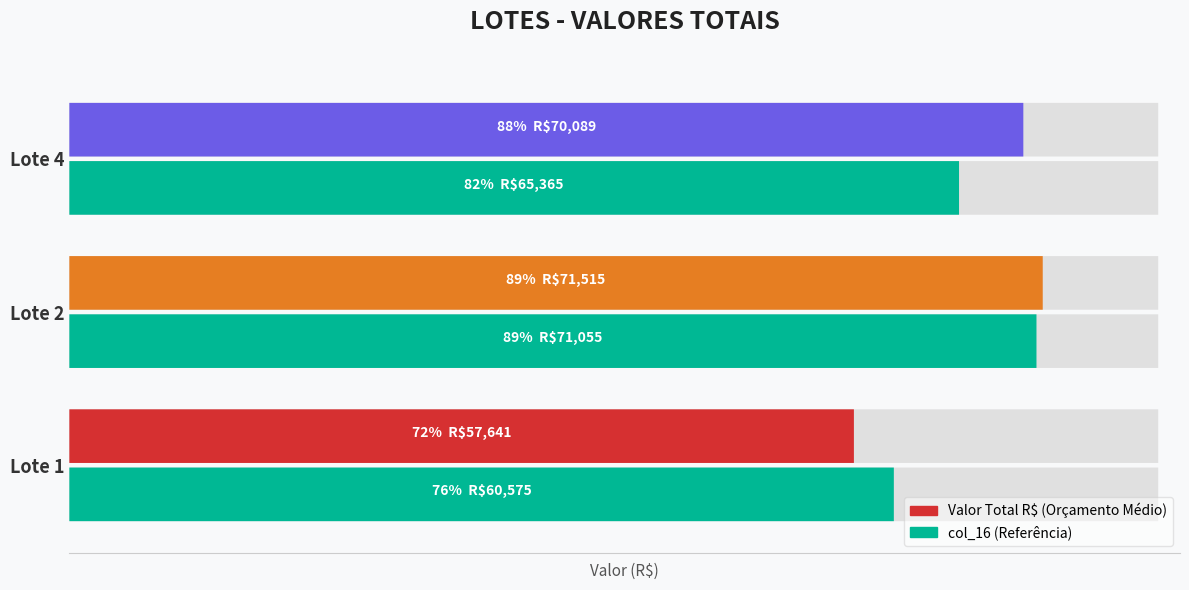

What is the total value across all series at Lote 2?

142570